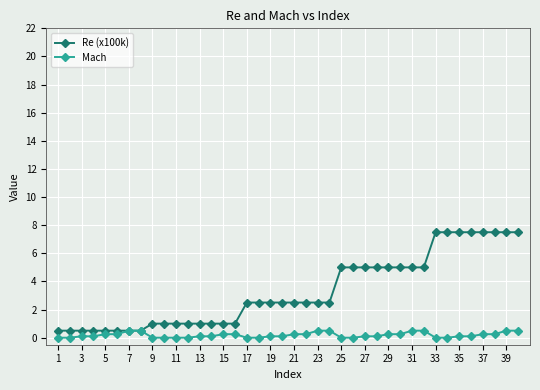

What are all the series names shown in the legend?

Re (x100k), Mach